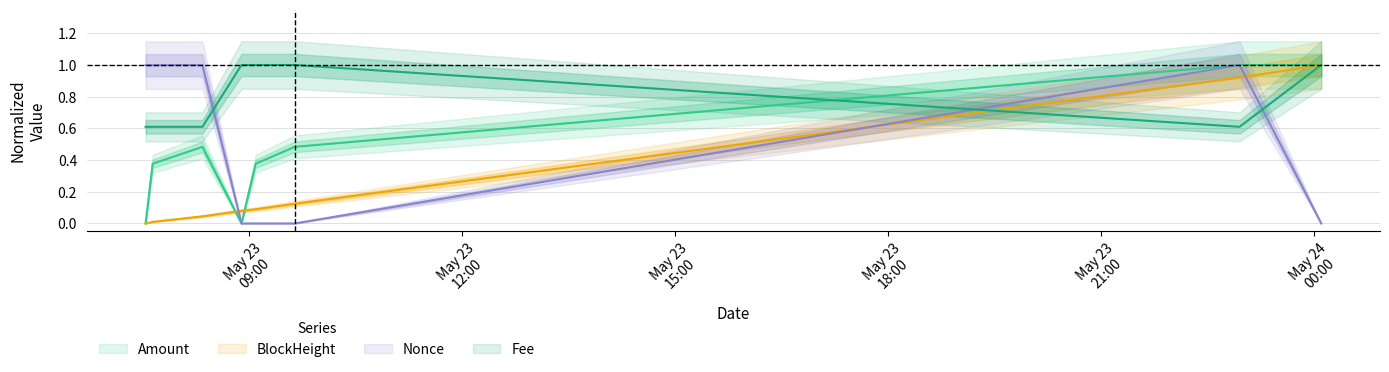

How many distinct data groups are displayed?

4